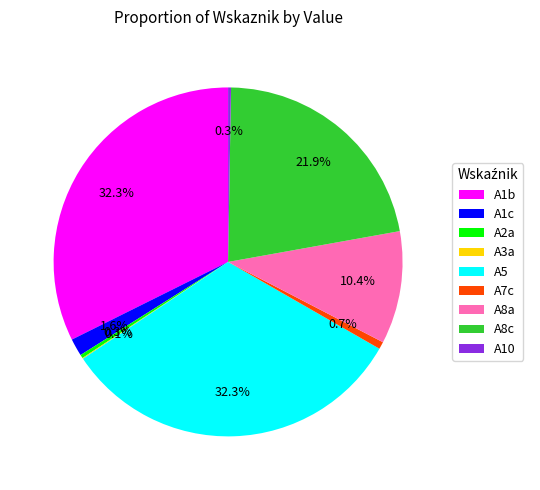

What percentage is NOT represented by A5?

67.7%